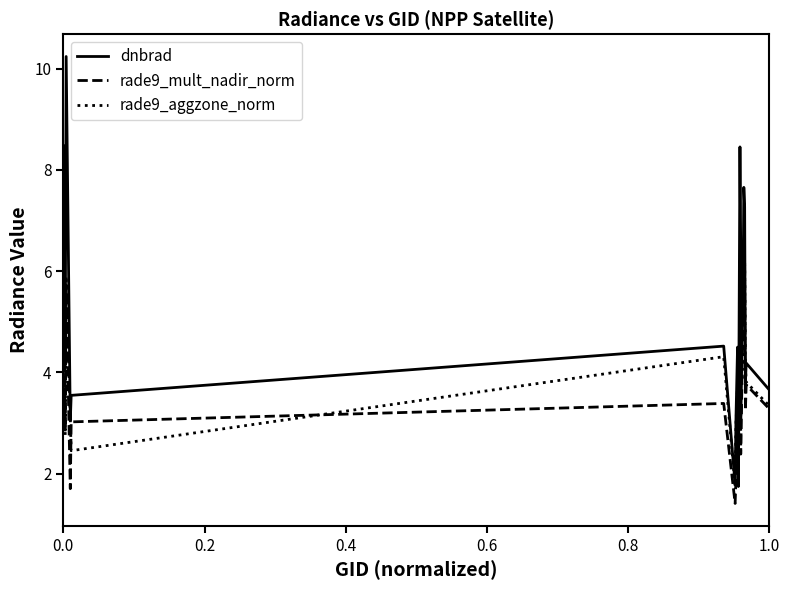

Rank the series by their average value, from lowest to highest.

rade9_mult_nadir_norm, rade9_aggzone_norm, dnbrad